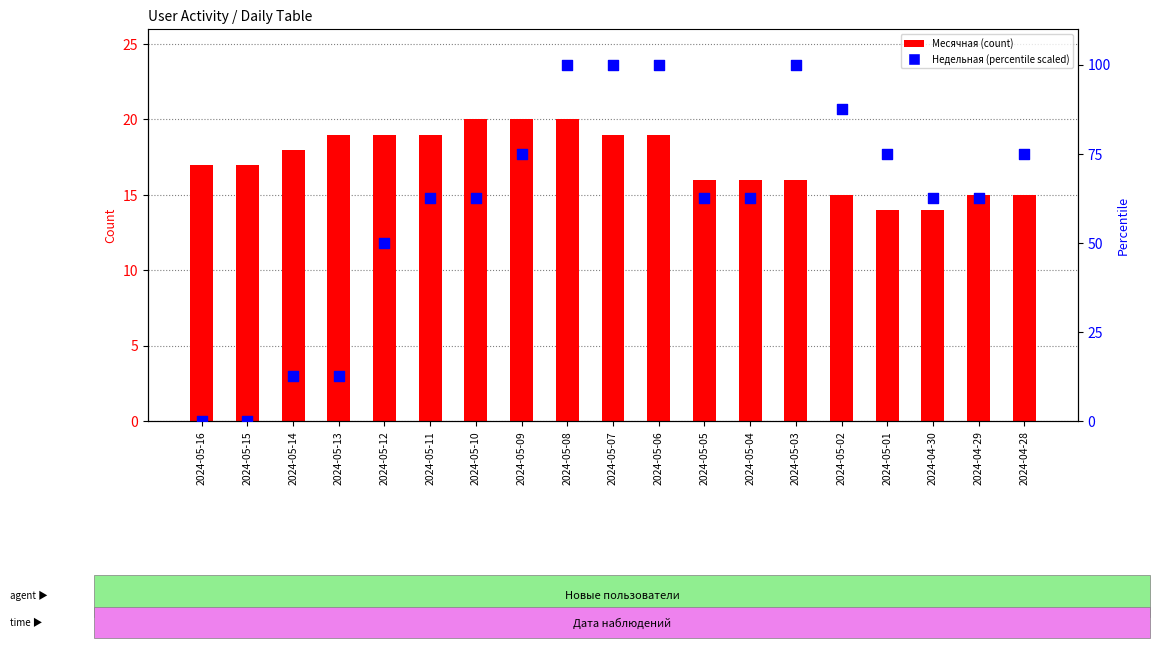

Which series contains the lowest Y value?

Недельная (% scaled)